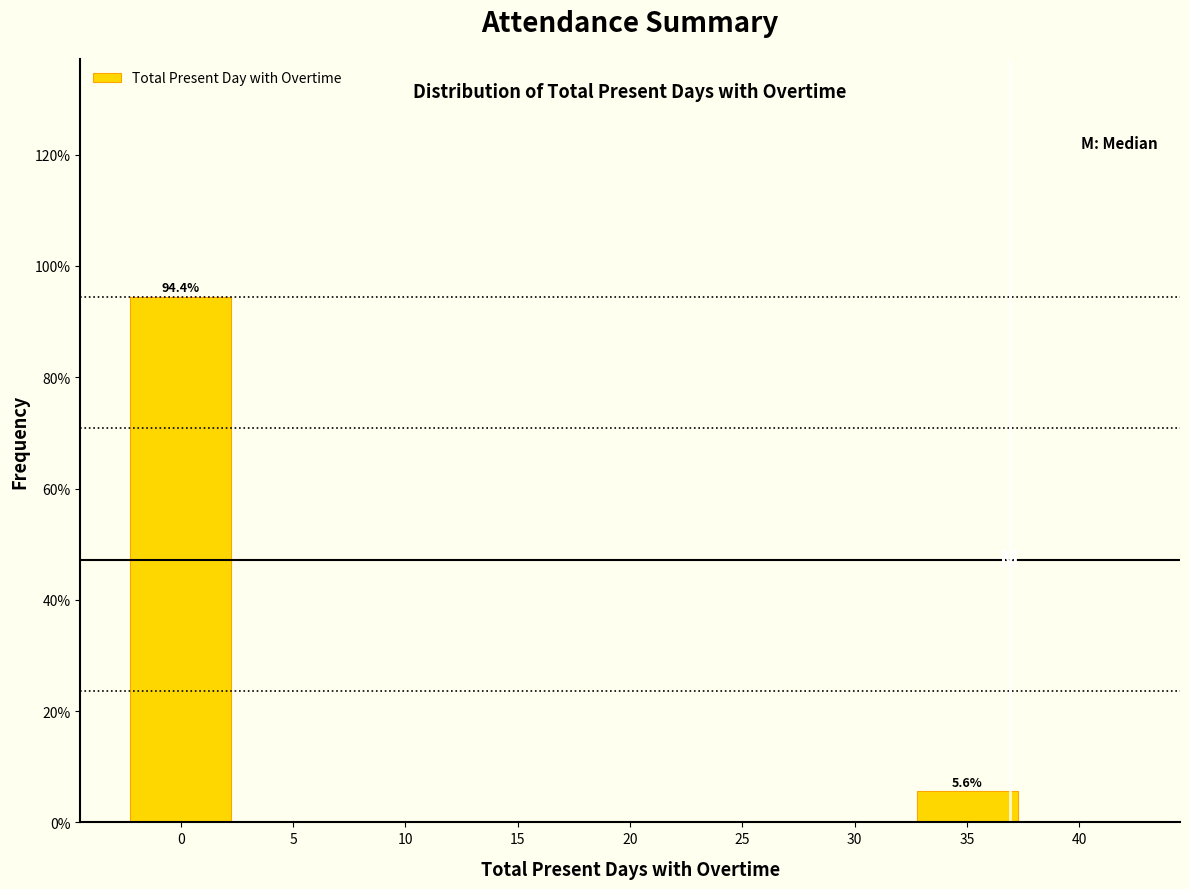

Reading right to left, transcribe all the data shown in this chart.

40=0.0	35=5.6	30=0.0	25=0.0	20=0.0	15=0.0	10=0.0	5=0.0	0=94.4